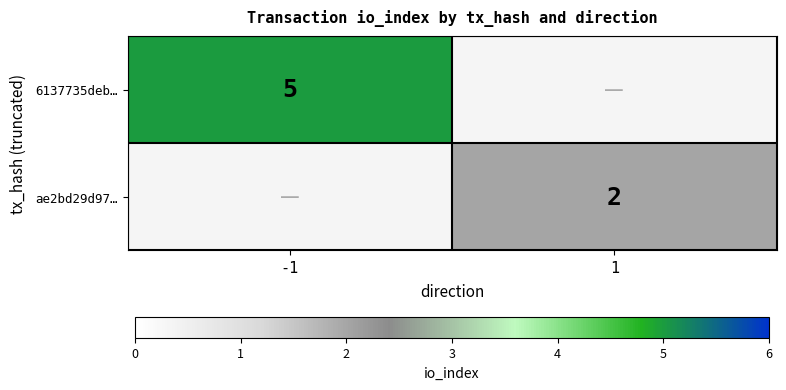

Is it true that ae2bd29d97… equals 2 at 1?

True